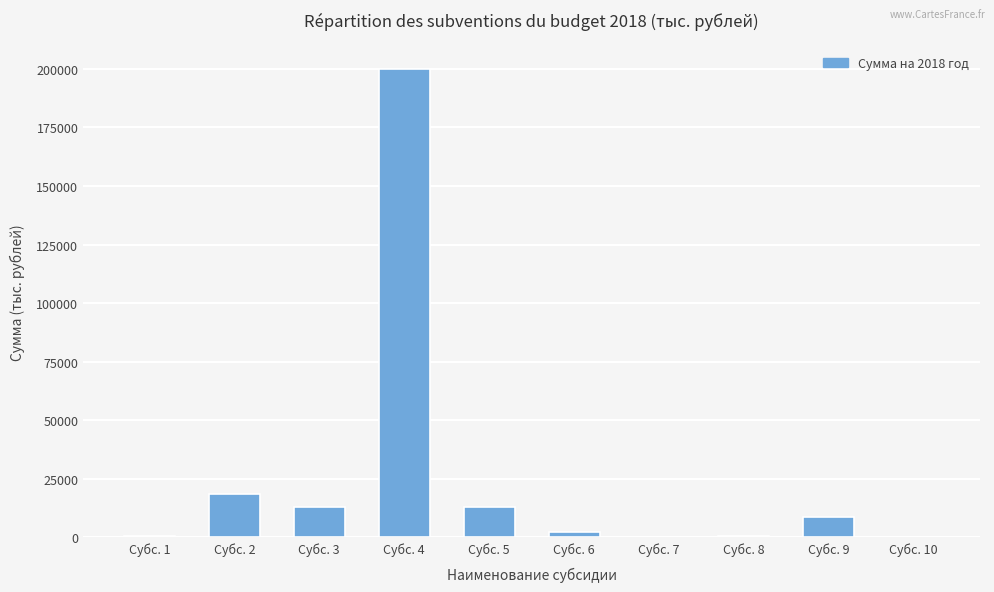

At which label is the value closest to 100065?

Субс. 2